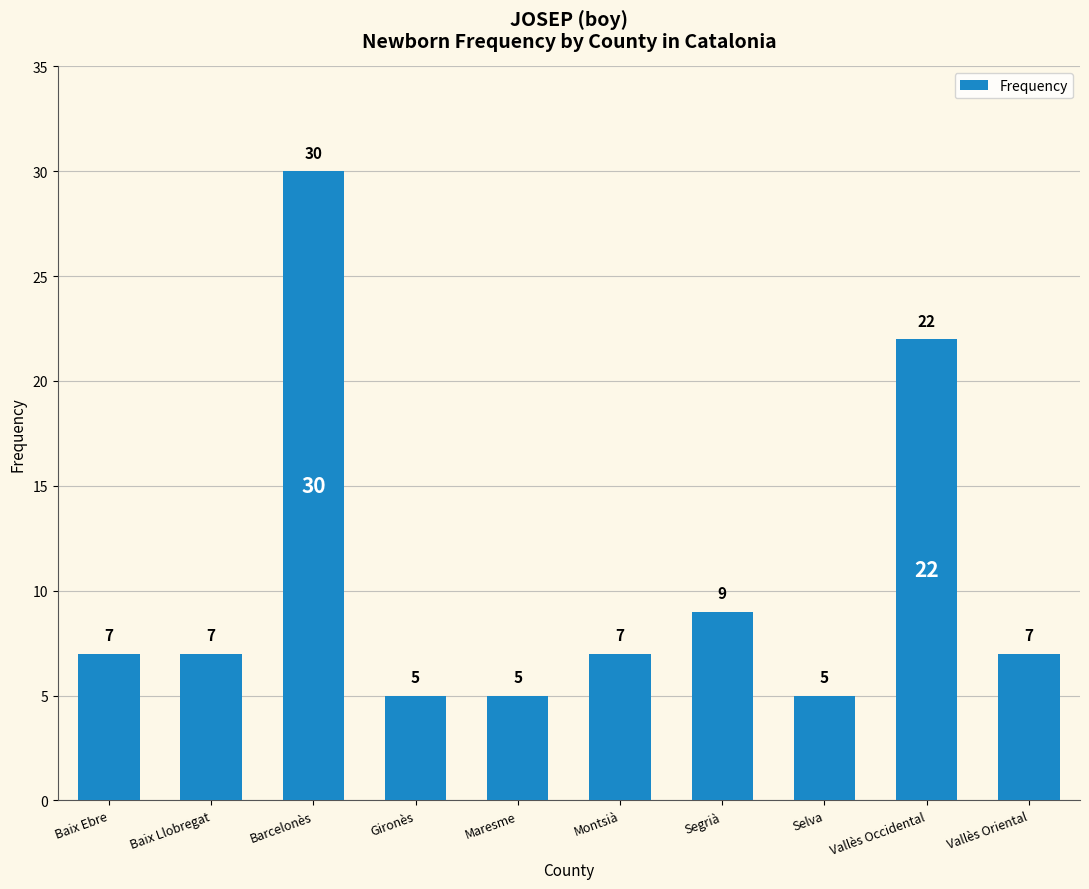

How many bars are there in total?

10